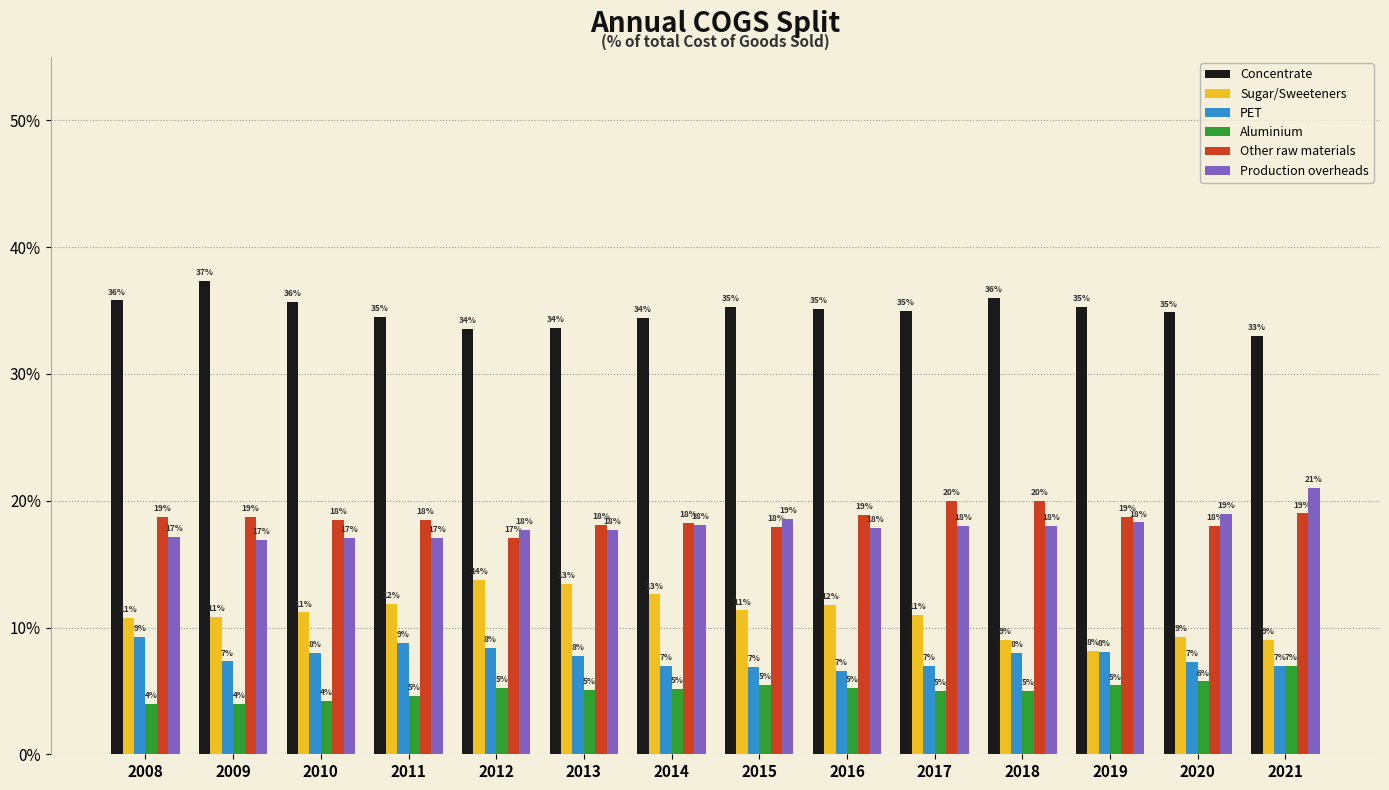

What is the value of the Sugar/Sweeteners bar at the 5th from the left?

0.1